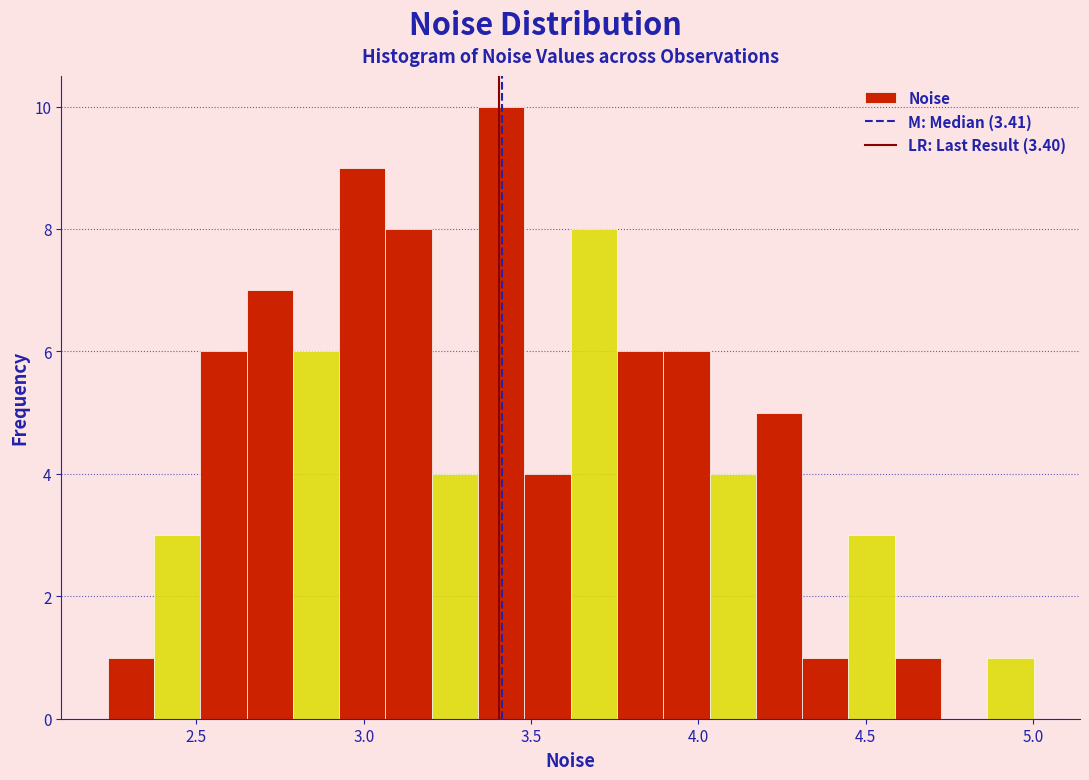

Around what value on the x-axis is the tallest bar? Give the approximate position of its centre, as read against the axis.

3.40